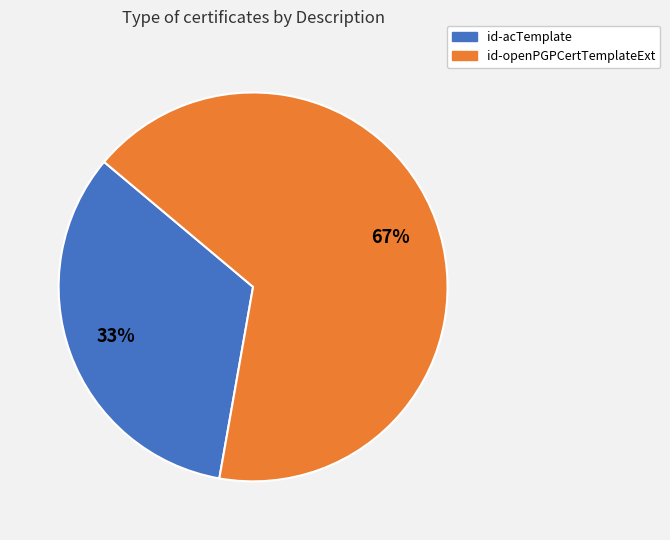

What is the ratio of the value at id-openPGPCertTemplateExt to the value at id-acTemplate?

2.0